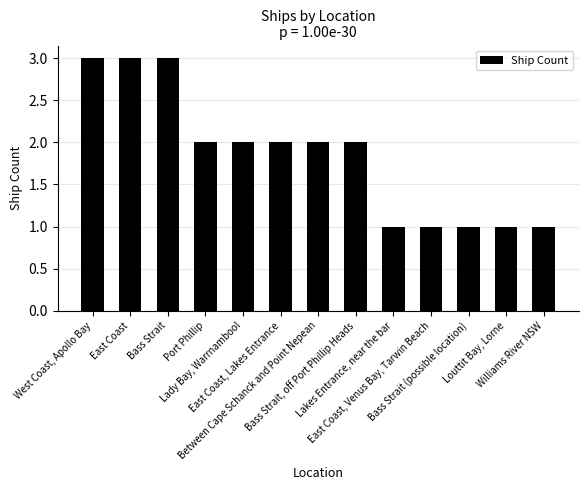

Between West Coast, Apollo Bay and Bass Strait (possible location), which is larger?

West Coast, Apollo Bay